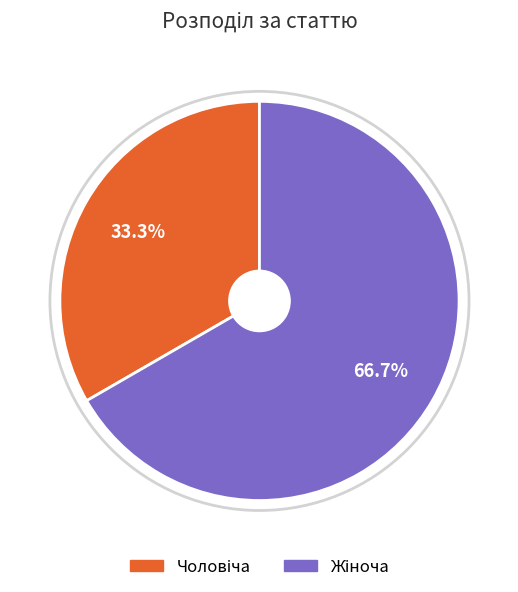

Does any single category account for the majority?

Yes